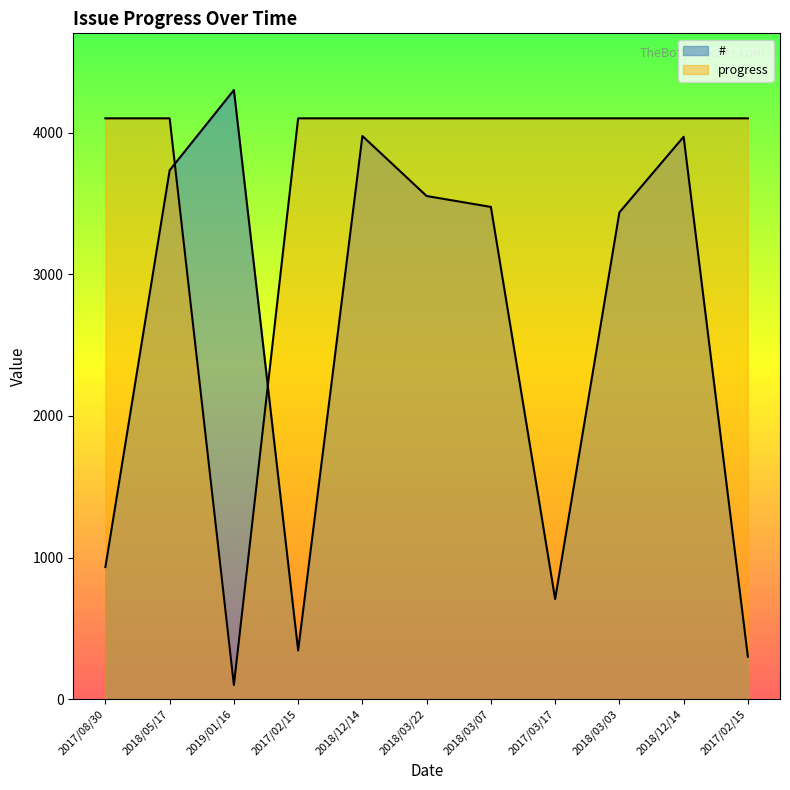

Is it true that progress equals 4100.0 at 2017/02/15?

True